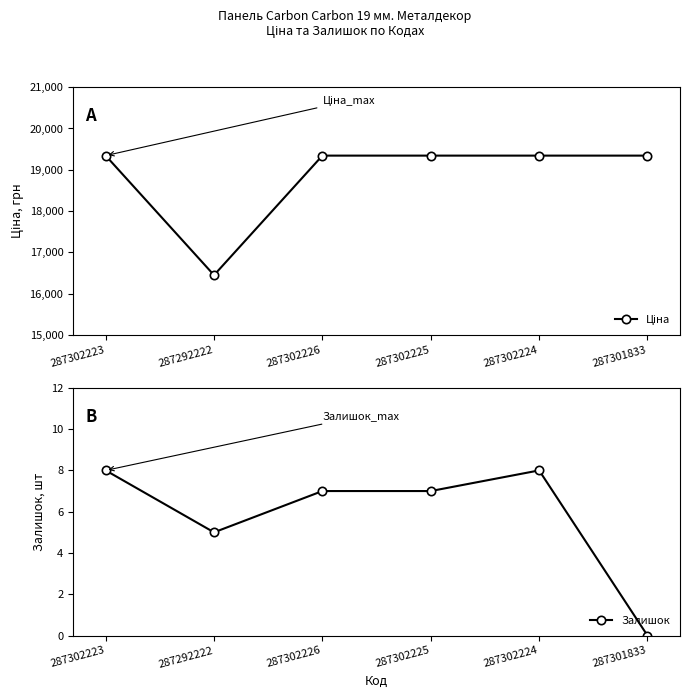

What is the label of the 5th point from the left?

287302224